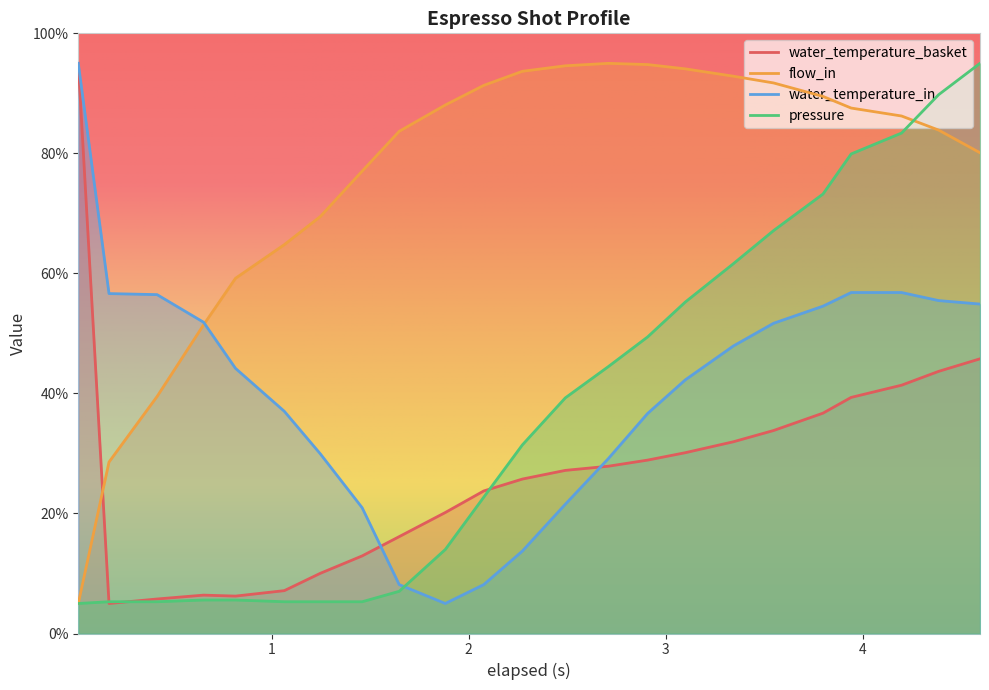

Reading left to right, list all the values displayed in this chart.

water_temperature_basket: 0.019=95.0	0.175=5.0	0.419=5.8	0.655=6.4	0.817=6.2	1.065=7.1	1.248=10.0	1.46=12.9	1.648=16.1	1.882=20.2	2.077=23.8	2.273=25.7	2.491=27.2	2.71=27.9	2.909=28.9	3.1=30.1	3.344=31.9	3.548=33.8	3.799=36.7	3.942=39.3	4.198=41.4	4.386=43.7	4.596=45.8
flow_in: 0.019=5.0	0.175=28.6	0.419=39.5	0.655=51.4	0.817=59.2	1.065=64.8	1.248=69.5	1.46=77.0	1.648=83.7	1.882=88.1	2.077=91.3	2.273=93.7	2.491=94.6	2.71=95.0	2.909=94.8	3.1=94.1	3.344=92.9	3.548=91.7	3.799=89.5	3.942=87.6	4.198=86.2	4.386=83.9	4.596=80.1
water_temperature_in: 0.019=95.0	0.175=56.6	0.419=56.5	0.655=51.9	0.817=44.2	1.065=37.0	1.248=29.9	1.46=21.0	1.648=8.1	1.882=5.0	2.077=8.1	2.273=13.7	2.491=21.5	2.71=29.2	2.909=36.7	3.1=42.3	3.344=47.9	3.548=51.7	3.799=54.5	3.942=56.8	4.198=56.8	4.386=55.5	4.596=54.9
pressure: 0.019=5.0	0.175=5.3	0.419=5.3	0.655=5.6	0.817=5.6	1.065=5.3	1.248=5.3	1.46=5.3	1.648=7.0	1.882=14.0	2.077=22.7	2.273=31.4	2.491=39.3	2.71=44.5	2.909=49.4	3.1=55.2	3.344=61.6	3.548=67.1	3.799=73.2	3.942=79.9	4.198=83.4	4.386=89.8	4.596=95.0